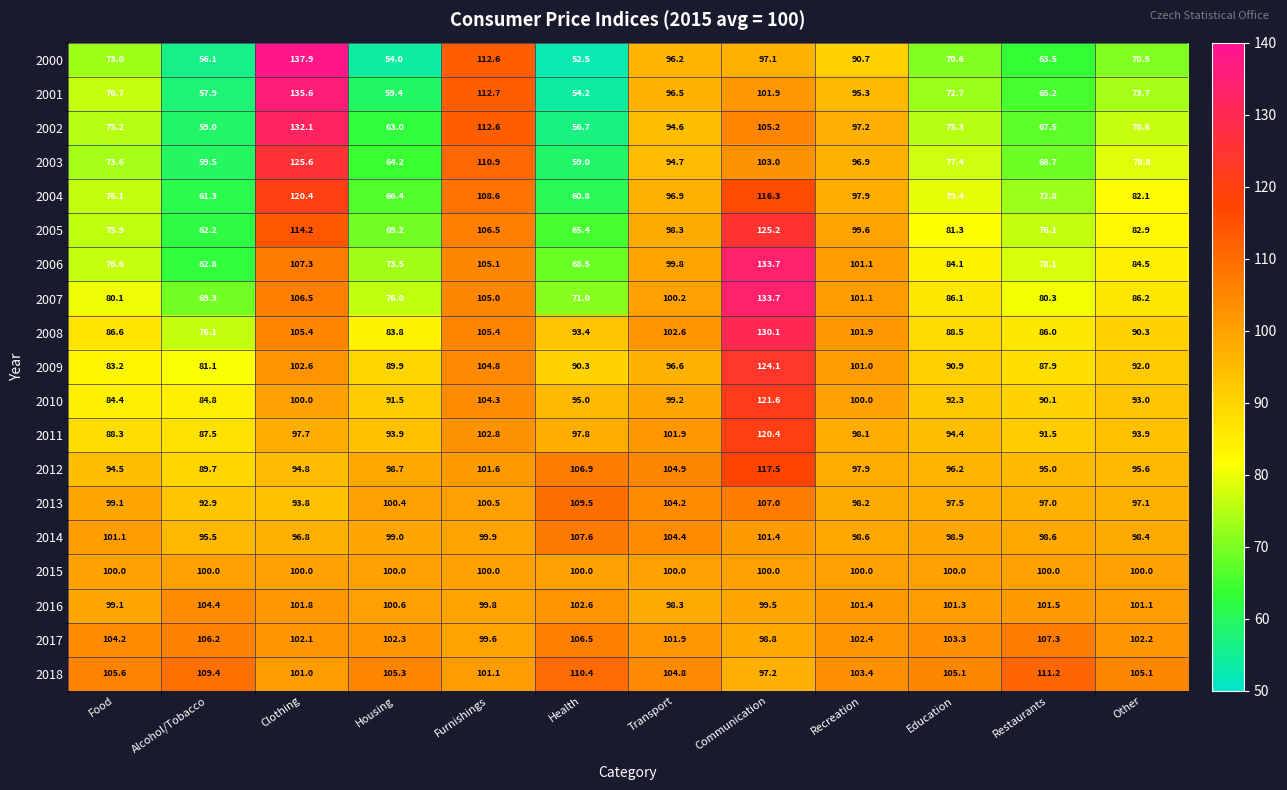

What is the difference between the maximum and minimum values in the 2008 series?

54.0